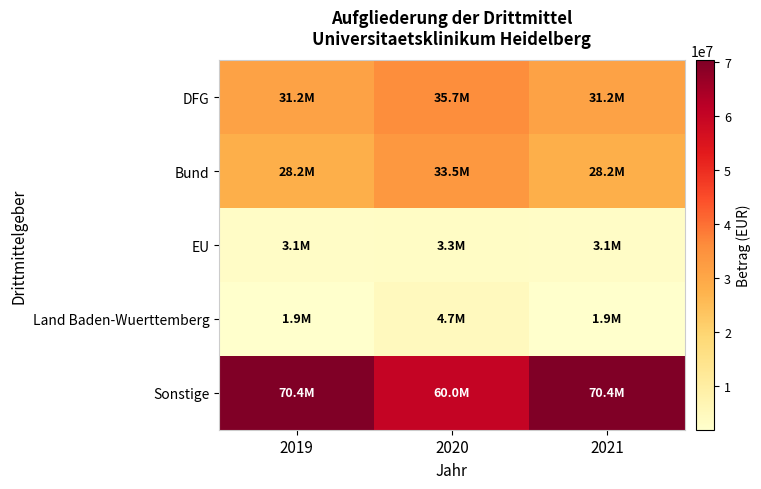

At 2020, list the series in order from smallest to largest.

EU, Land Baden-Wuerttemberg, Bund, DFG, Sonstige